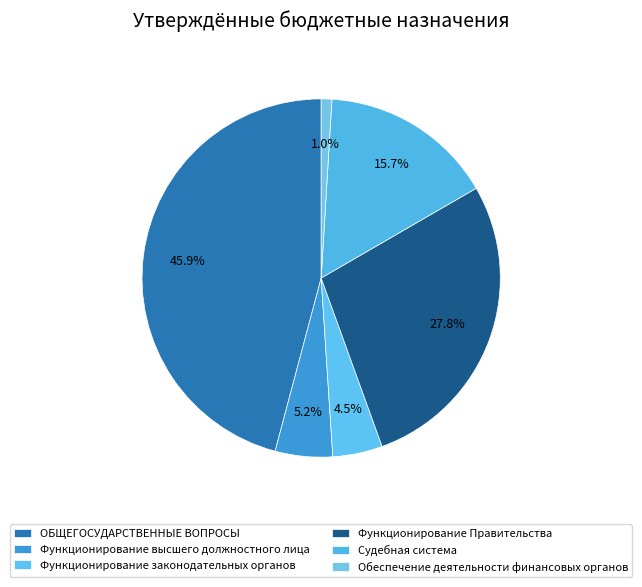

Is it true that Функционирование Правительства is 28% of the pie?

True